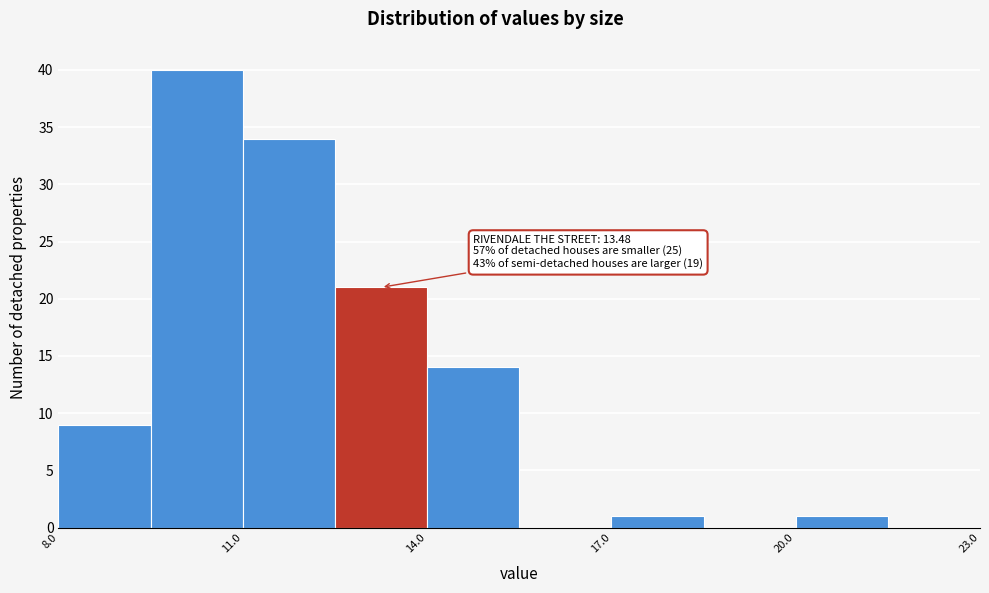

Around what value on the x-axis is the tallest bar? Give the approximate position of its centre, as read against the axis.

10.5